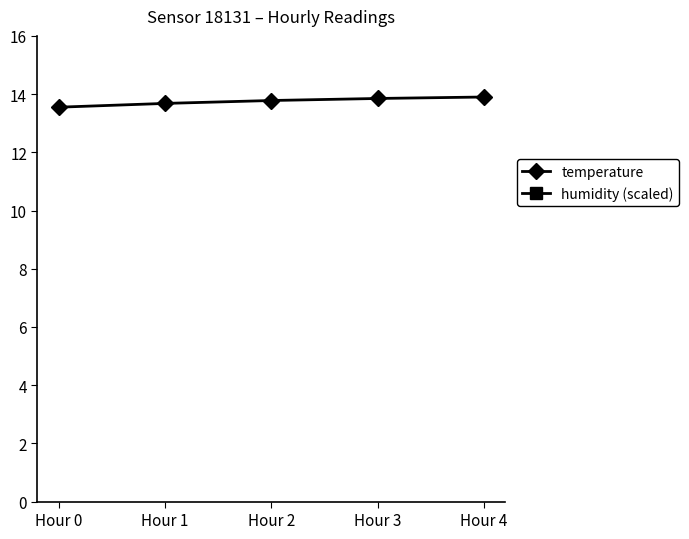

The temperature series shows 8.8 at Hour 0. True or false?

False